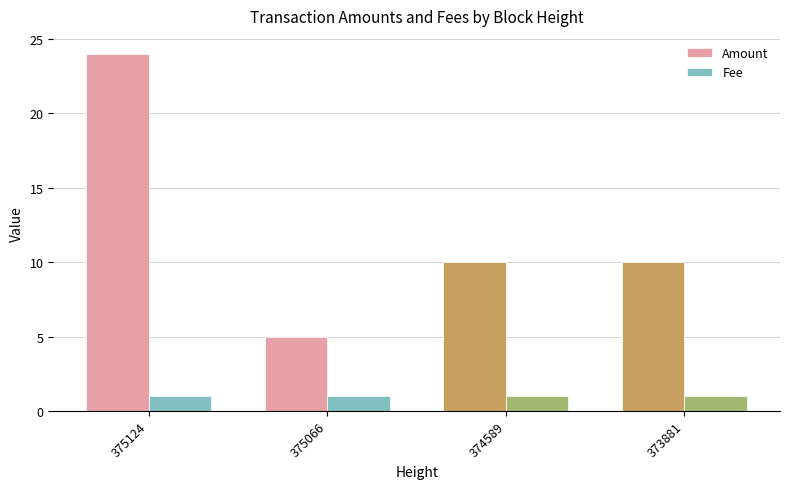

The value of Fee at 374589 is 2. True or false?

False